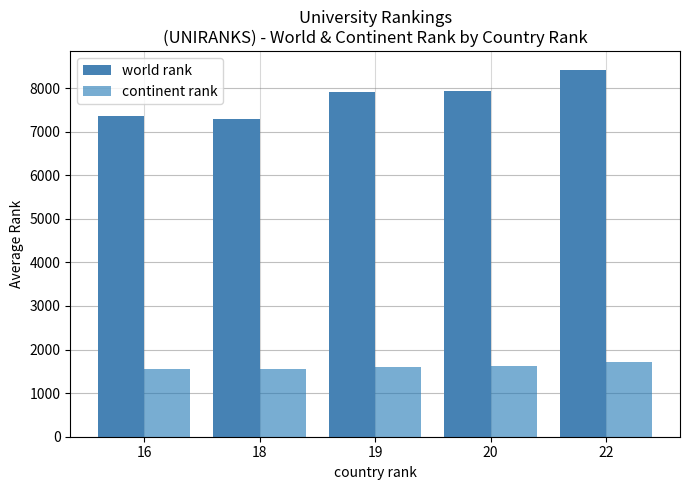

Rank the series by their average value, from lowest to highest.

continent rank, world rank